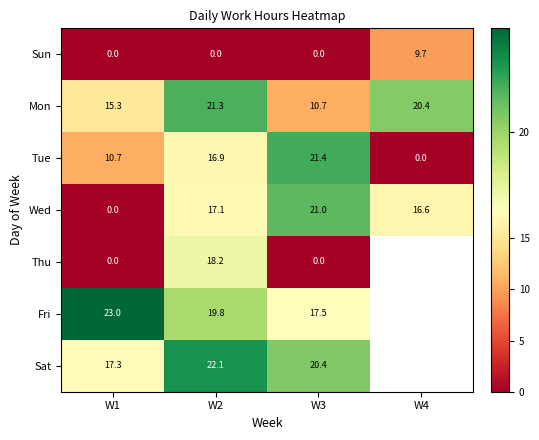

How many values in the Tue series are below 16?

2